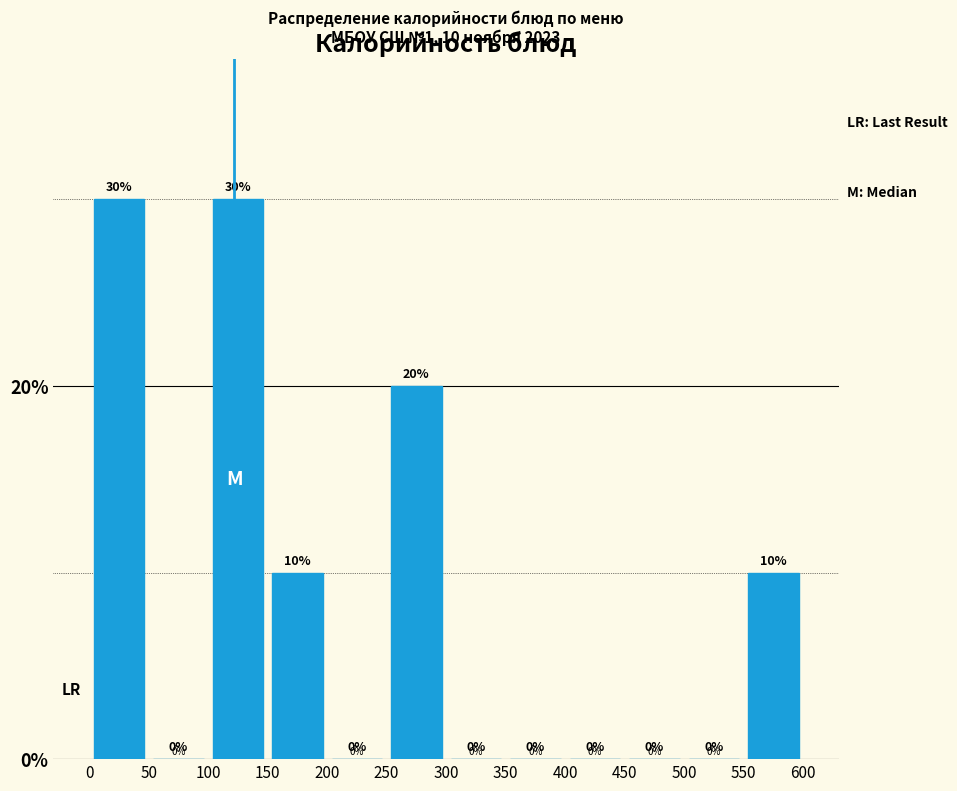

Reading left to right, list every bar in this chart as the range it spans on the x-axis followed by its height.

0 to 50: 30
50 to 100: 0
100 to 150: 30
150 to 200: 10
200 to 250: 0
250 to 300: 20
300 to 350: 0
350 to 400: 0
400 to 450: 0
450 to 500: 0
500 to 550: 0
550 to 600: 10